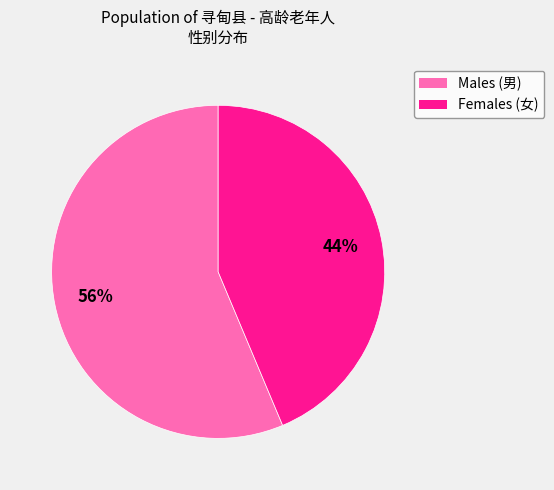

Between Males (男) and Females (女), which is larger?

Males (男)